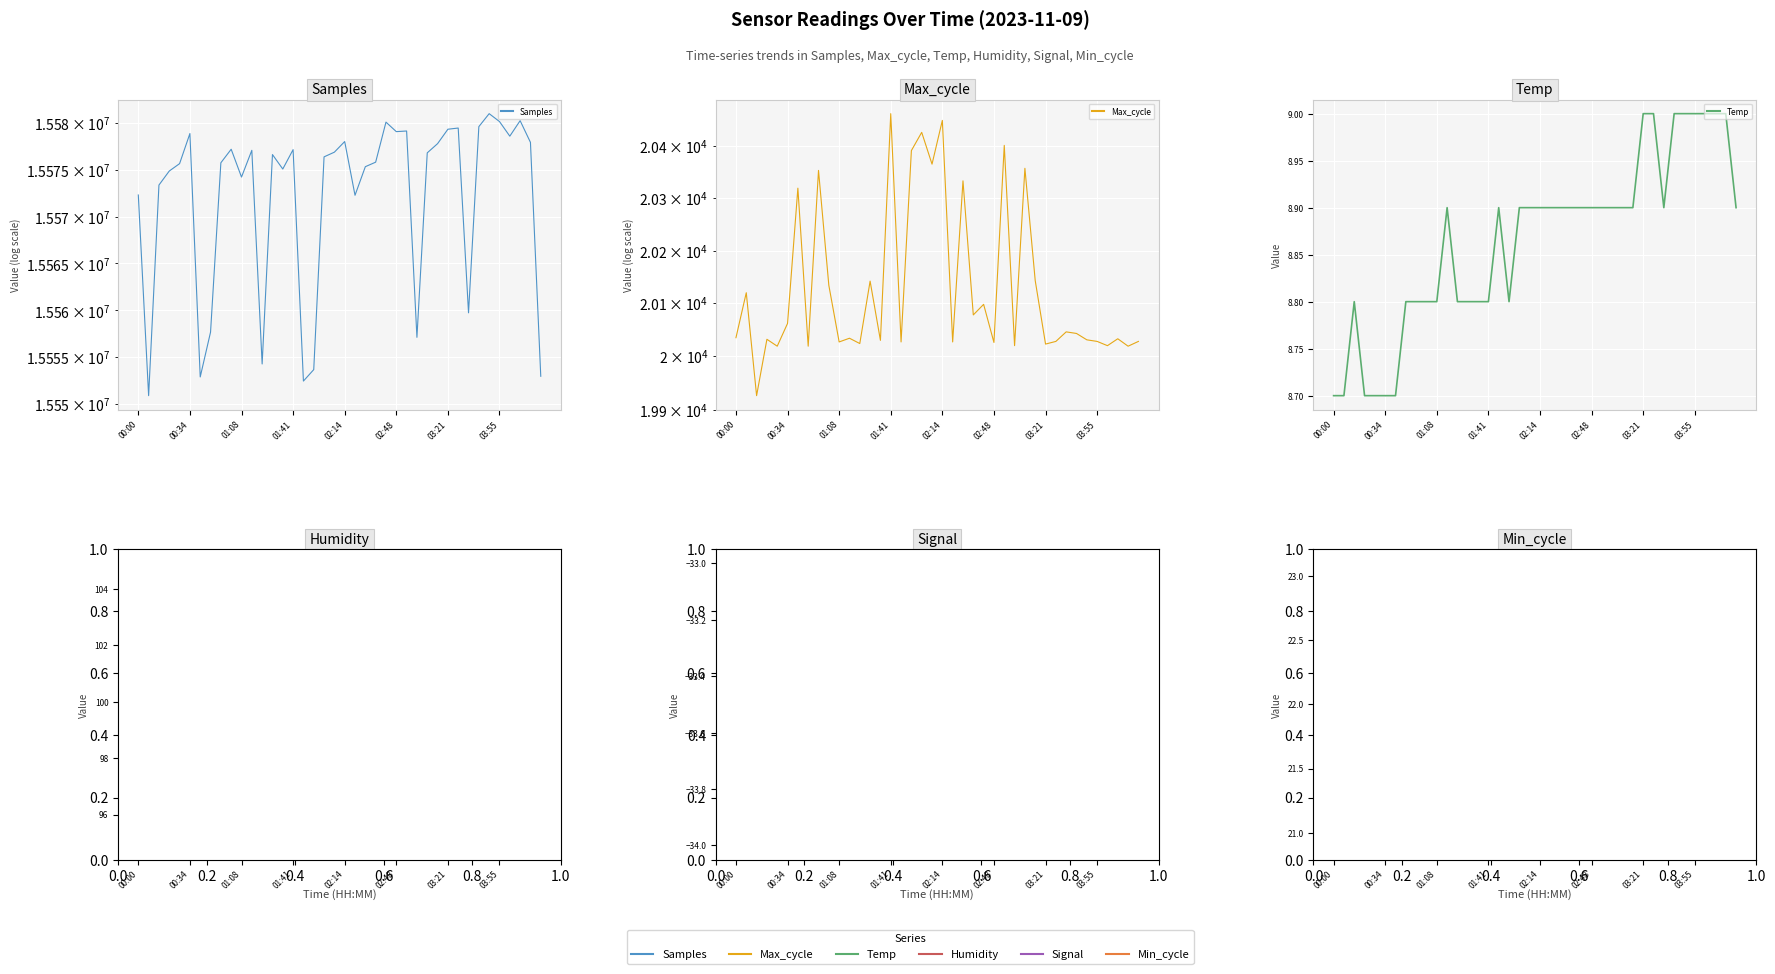

Which series has the largest range (max minus min)?

Samples